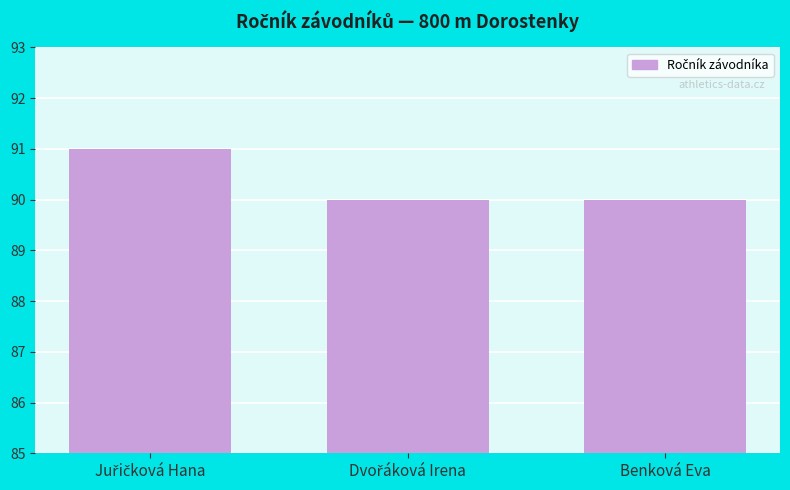

What is the maximum value shown in the chart?

91